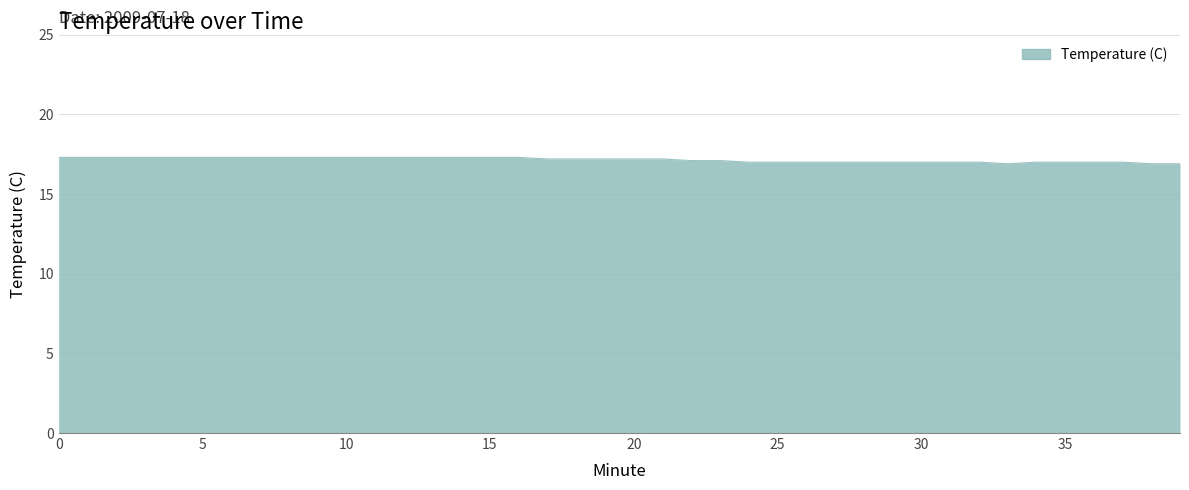

What is the smallest value displayed?

16.9